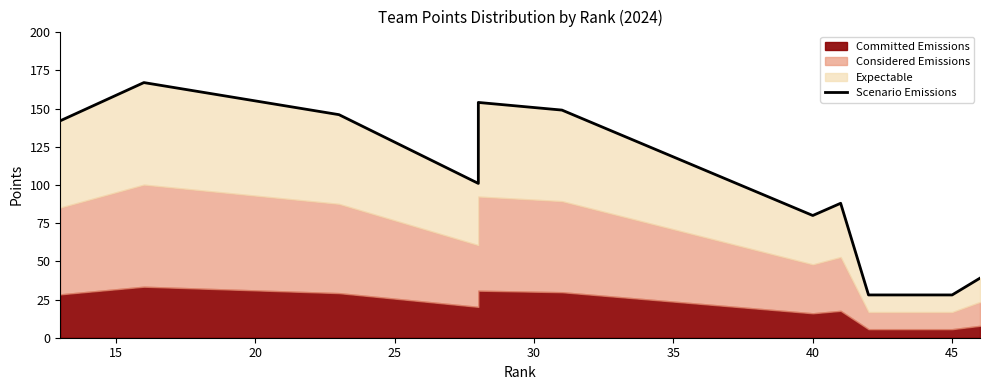

How many lines are shown in the chart?

1